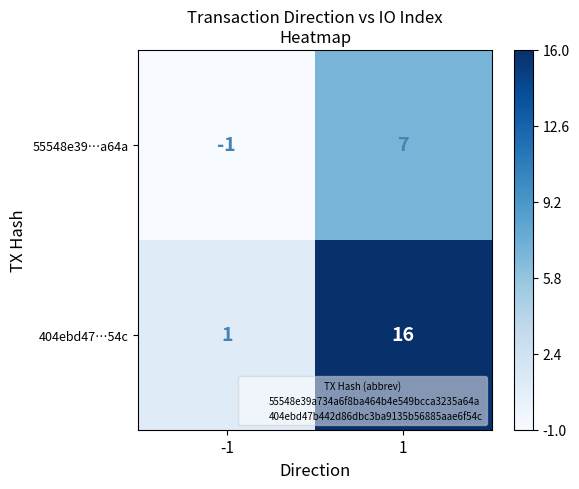

How many categories are shown in the chart?

2